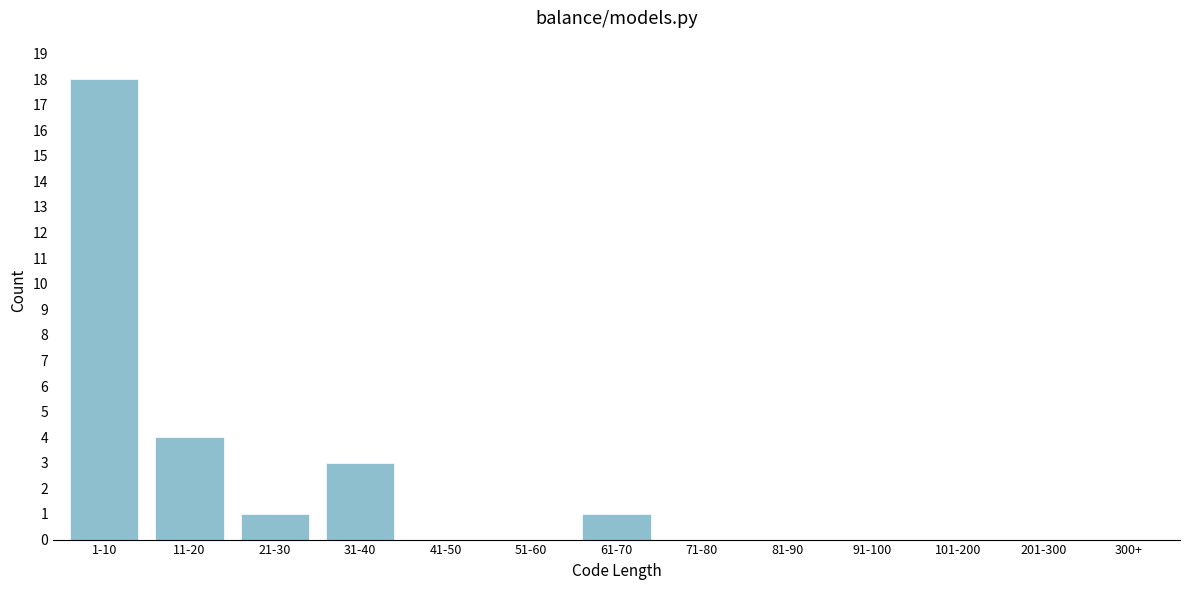

Reading right to left, extract all data points from this chart.

300+=0	201-300=0	101-200=0	91-100=0	81-90=0	71-80=0	61-70=1	51-60=0	41-50=0	31-40=3	21-30=1	11-20=4	1-10=18